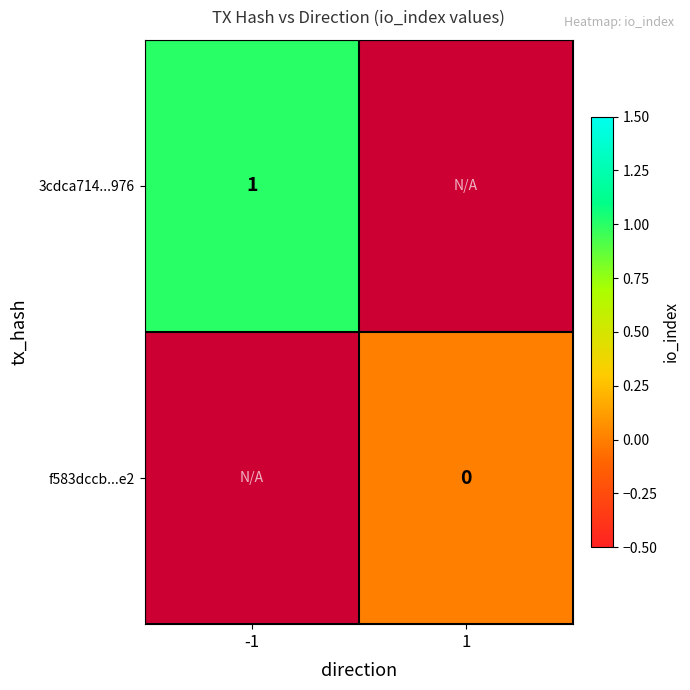

Which category has the lowest value across all series?

1